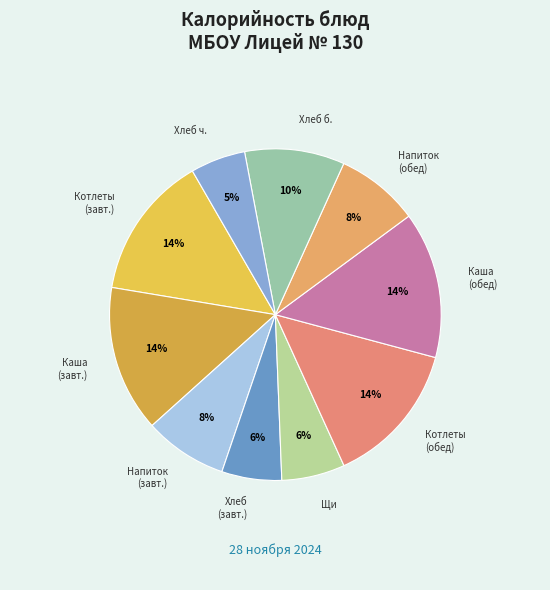

How many slices are in this pie chart?

10